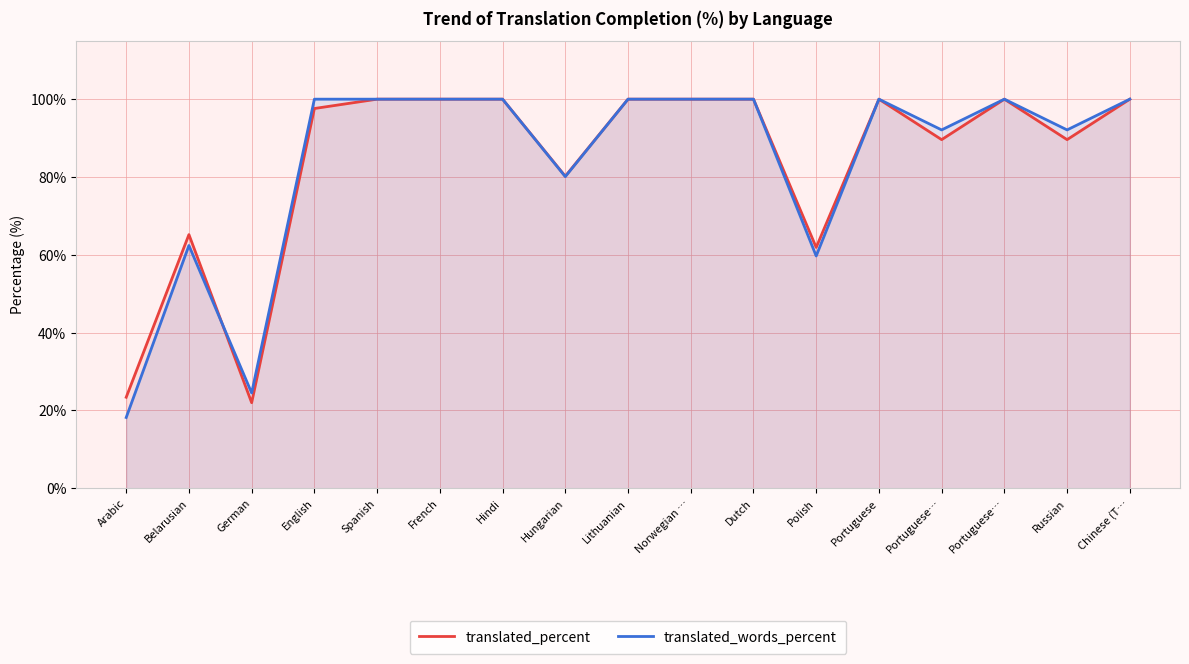

Which label corresponds to the largest value in the chart?

Spanish